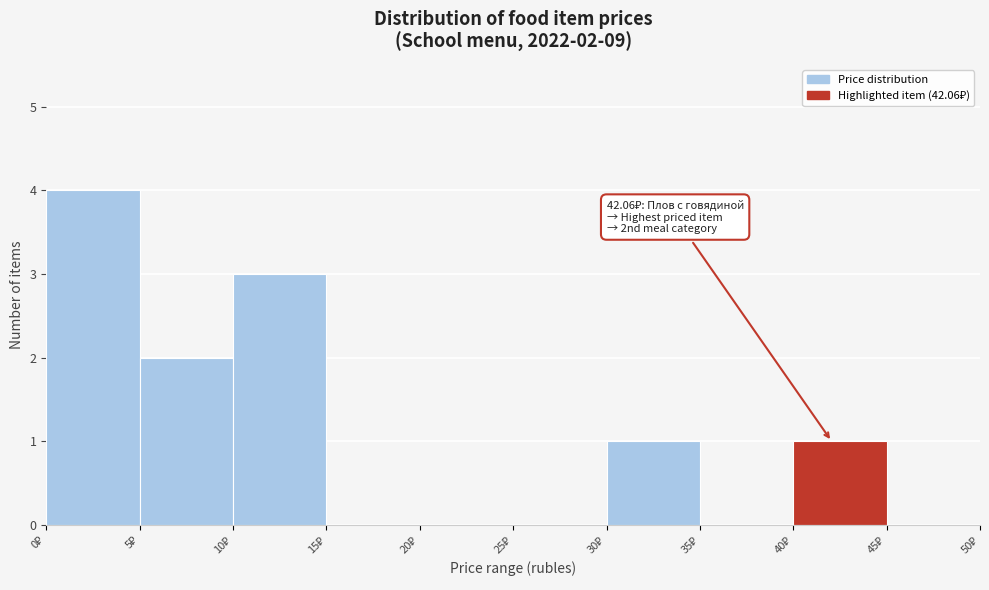

Over which range of the x-axis is the bar tallest?

0 to 5